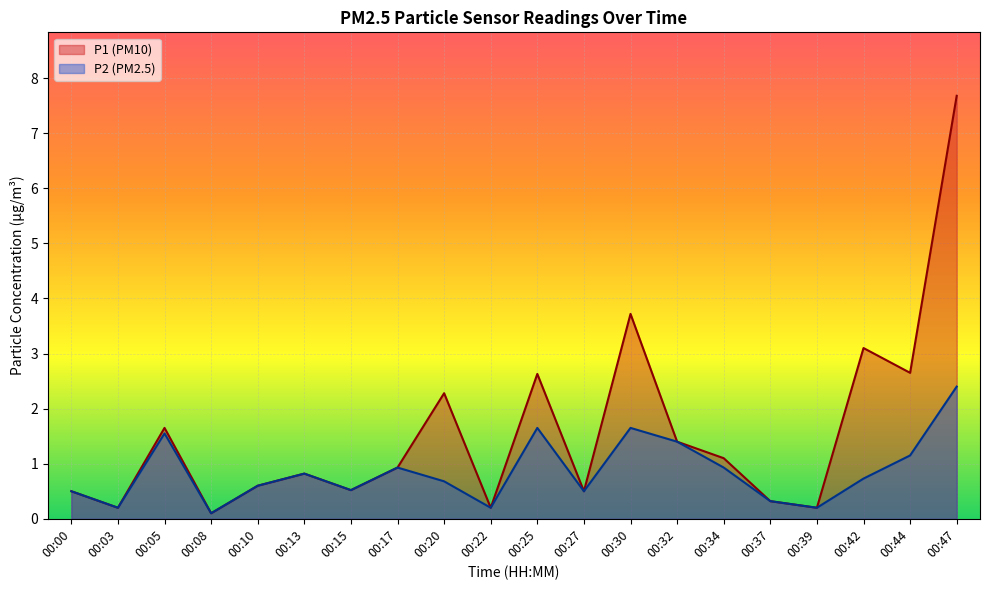

How many interior local peaks does the P2 series have?

5